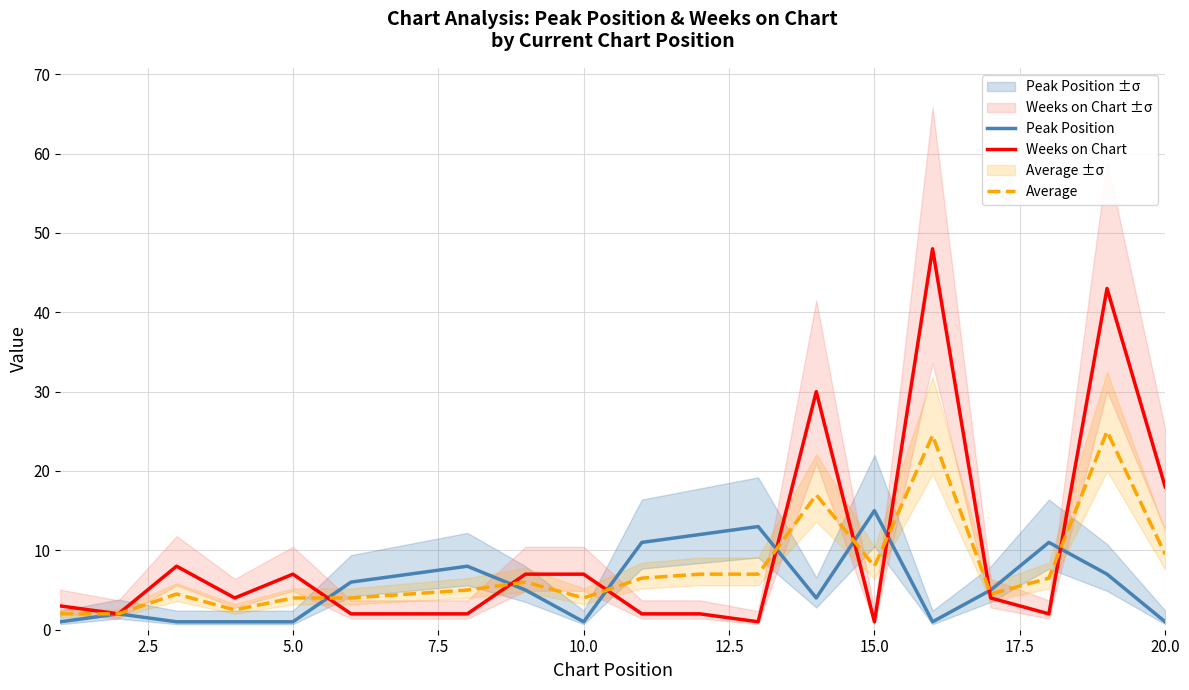

True or false: Average and Weeks on Chart cross at least once.

True